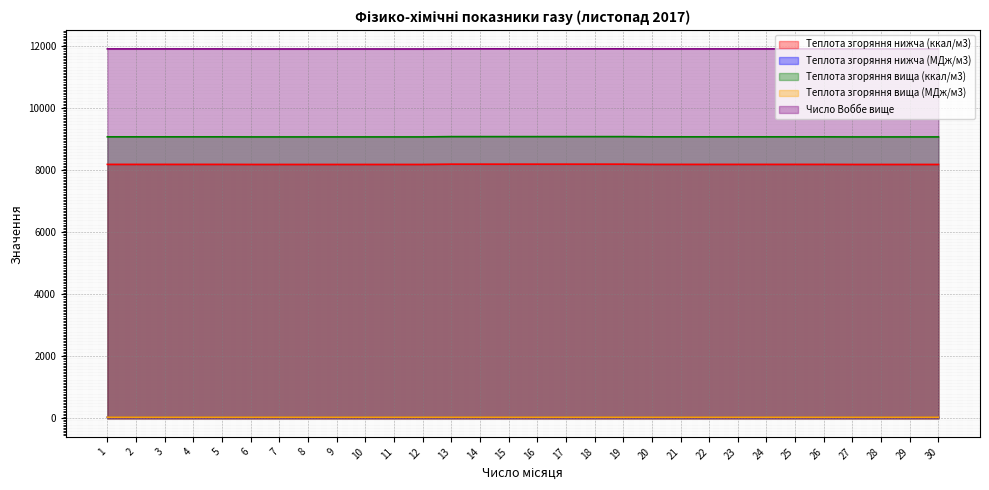

What is the highest value of the Теплота згоряння вища (МДж/м3) series?

38.0